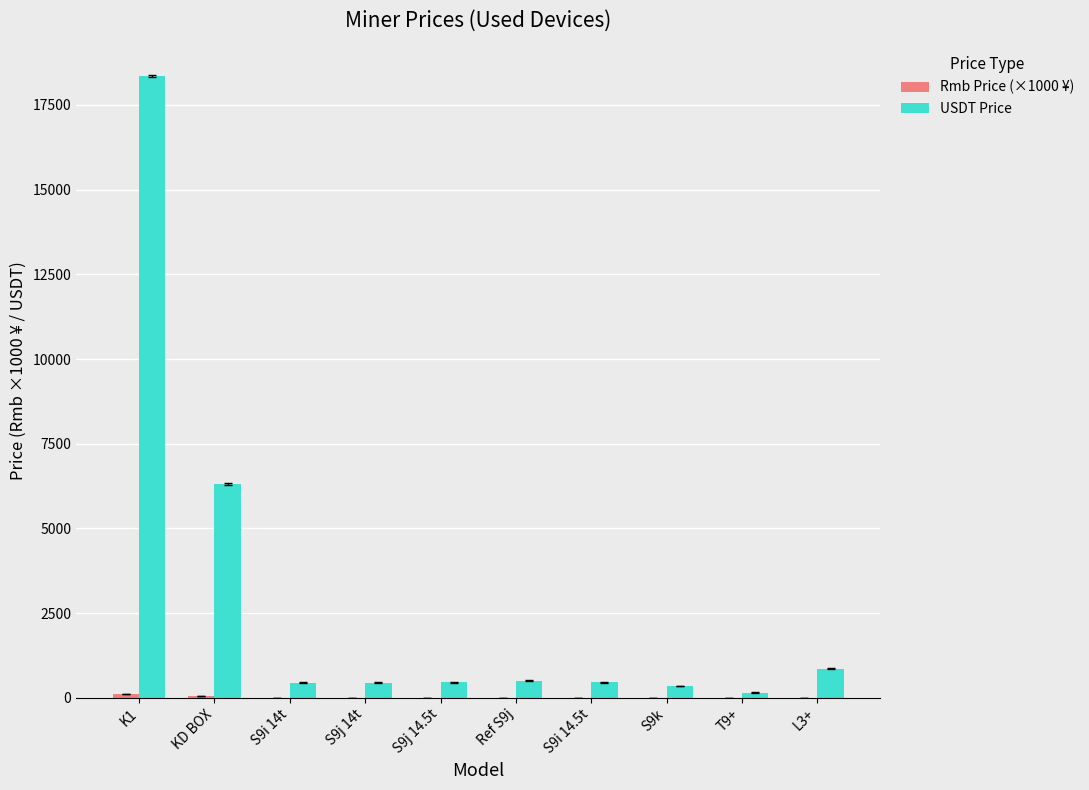

Which series has the largest total across all categories?

USDT Price